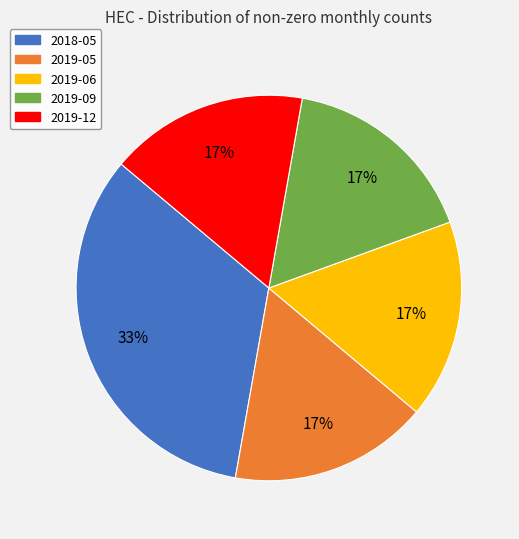

Between 2018-05 and 2019-12, which is larger?

2018-05